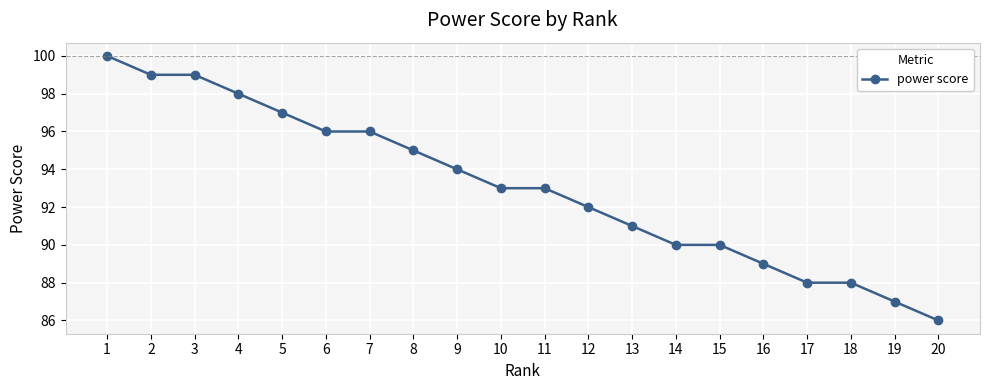

What is the average value?

93